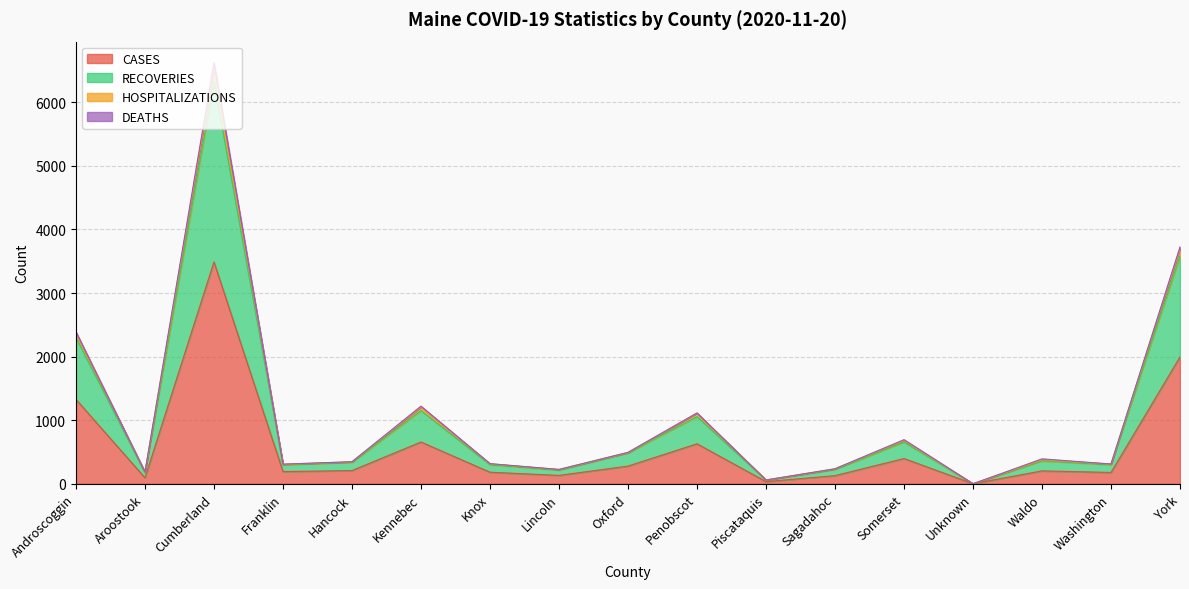

What is the highest value of the CASES series?

3488